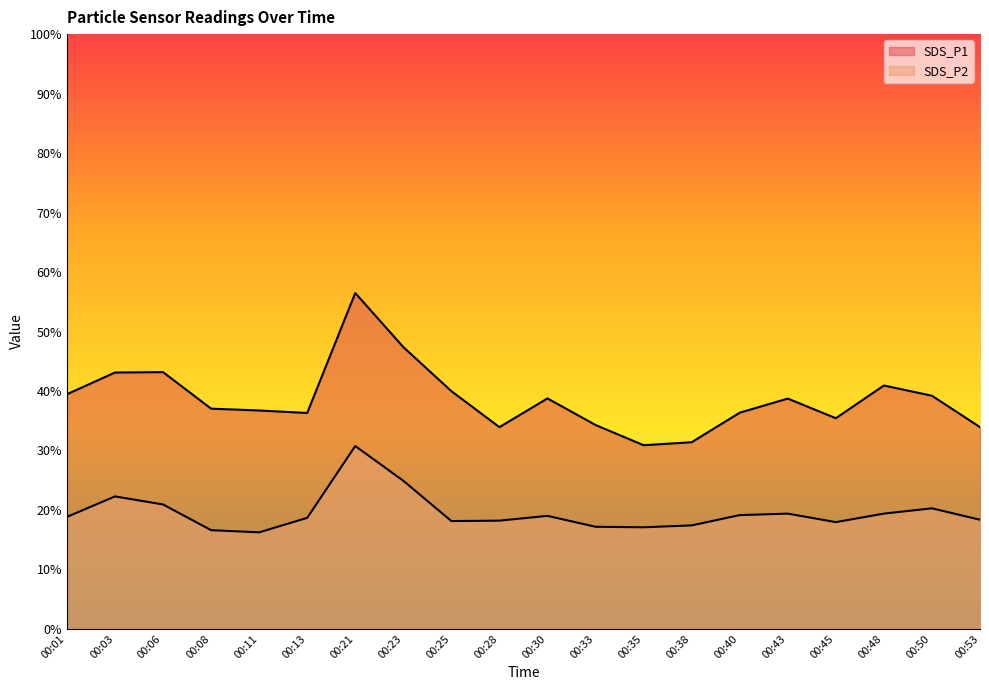

True or false: SDS_P1 and SDS_P2 cross at least once.

False